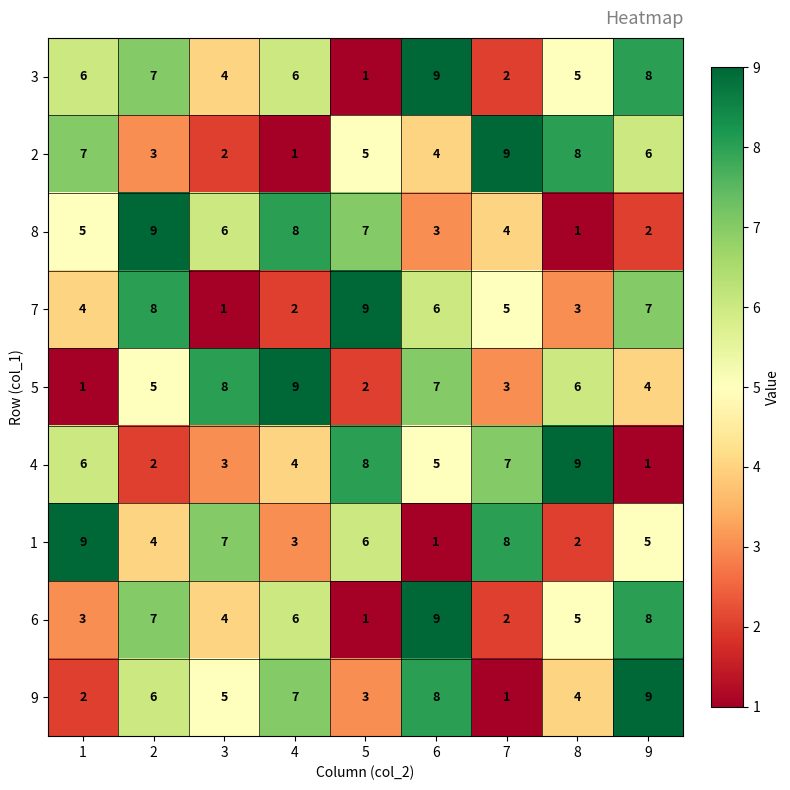

At how many categories does at least one series exceed 6?

9